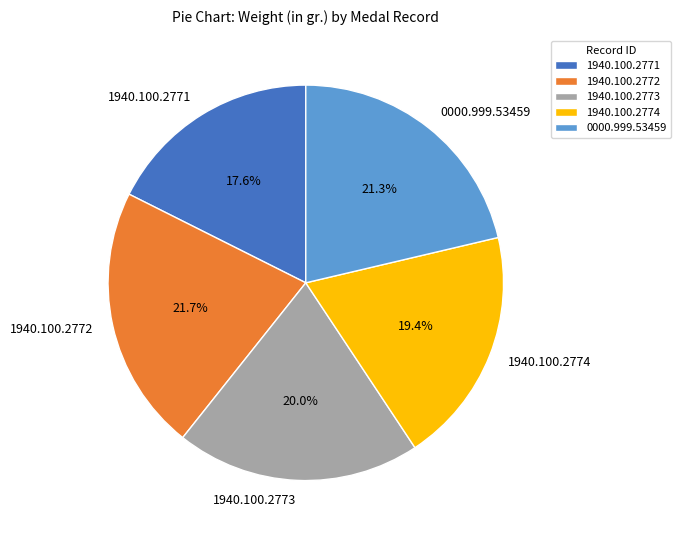

To the nearest percent, what is the combined percentage of 1940.100.2771 and 1940.100.2774?

37%